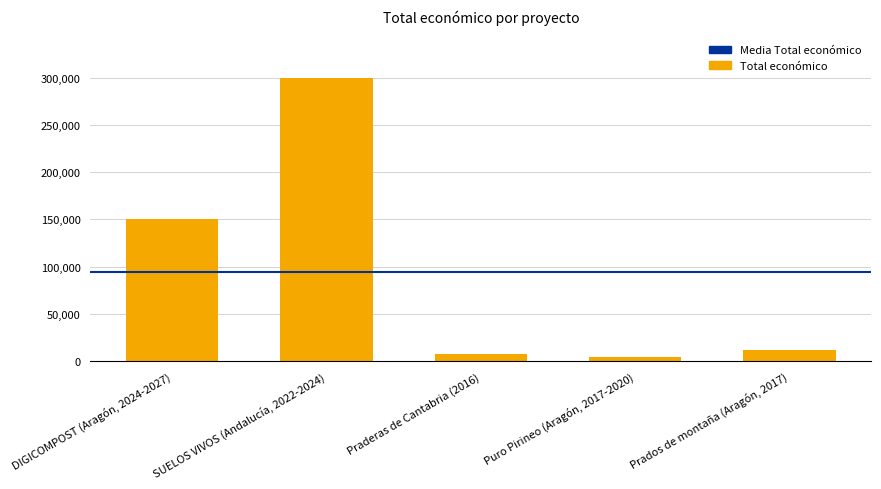

How many distinct data groups are displayed?

1